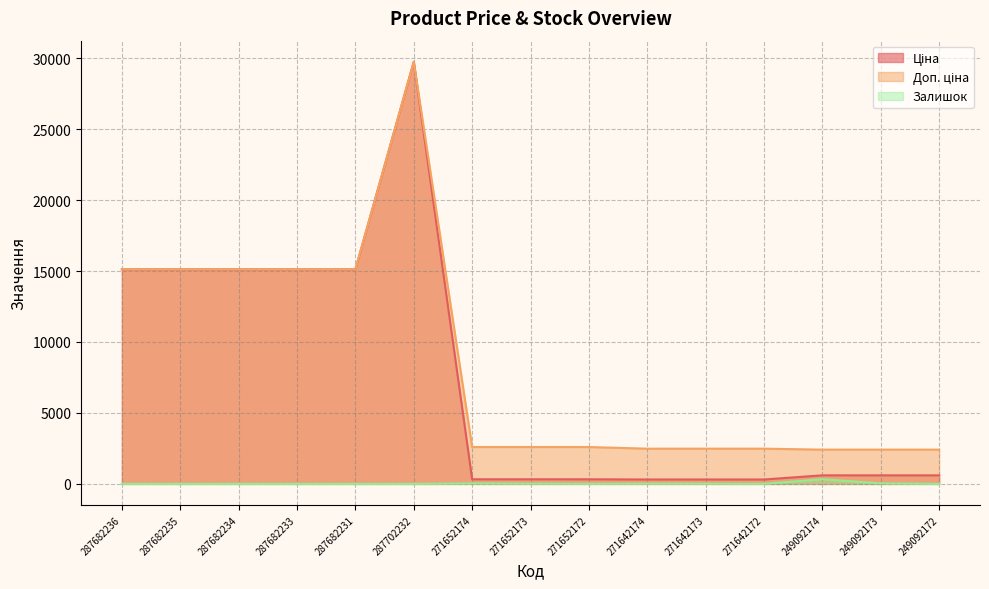

What is the value of the Залишок point at the 7th from the left?

34.0